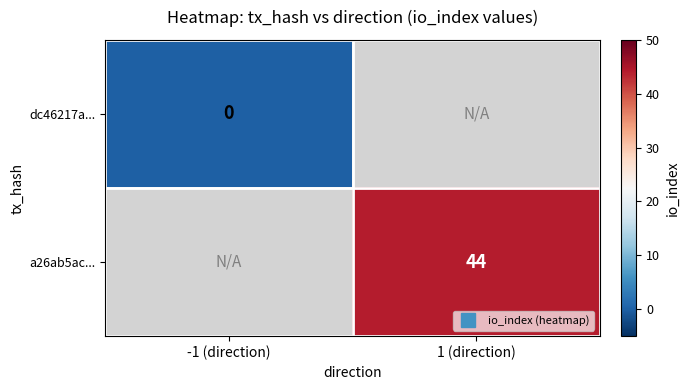

The value of a26ab5ac... at 1 (direction) is 44.0. True or false?

True